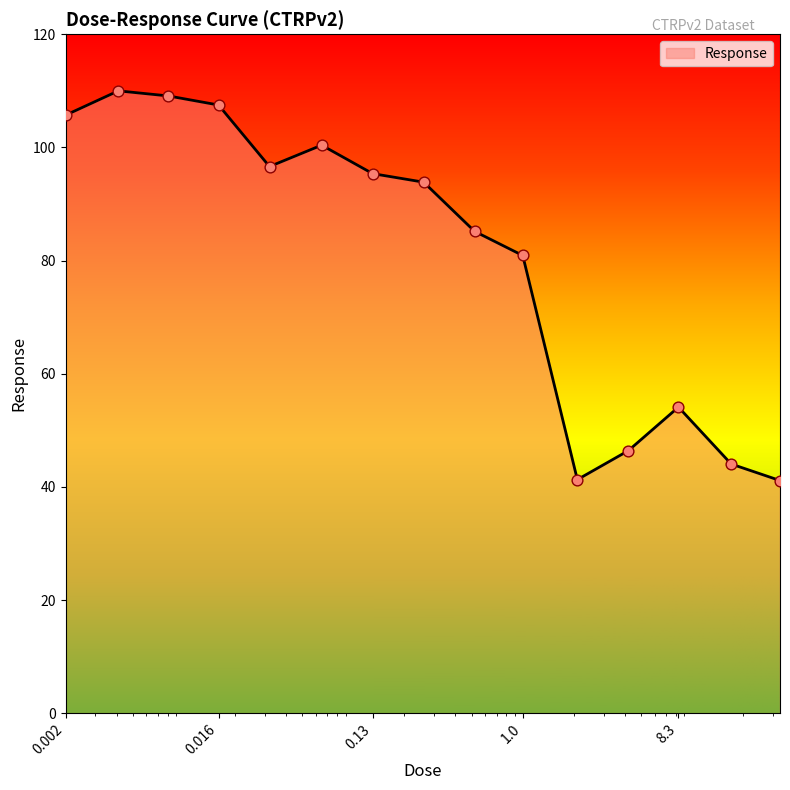

What is the greatest value displayed?

110.0